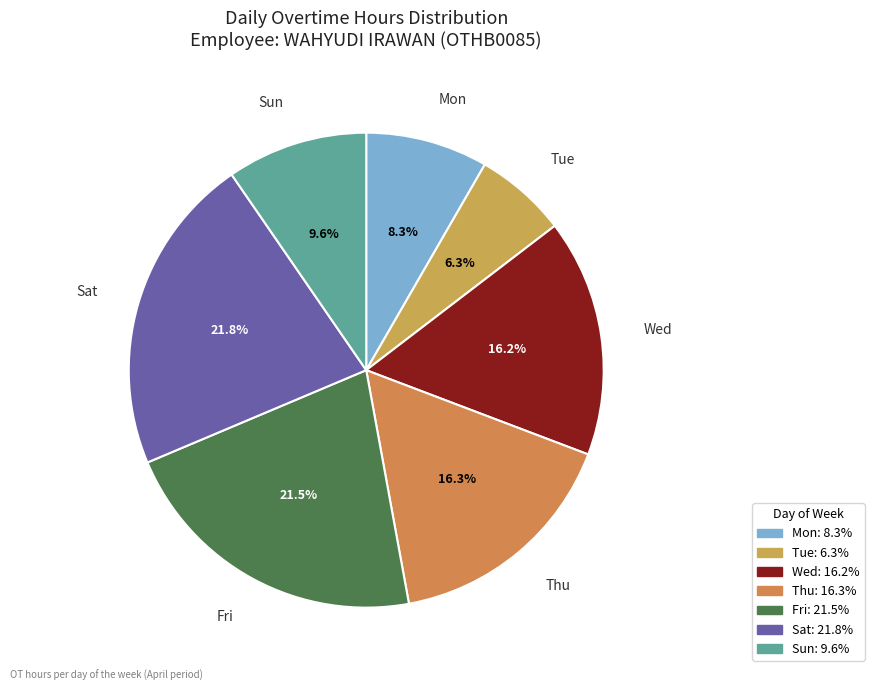

Is Mon the majority of the pie?

No